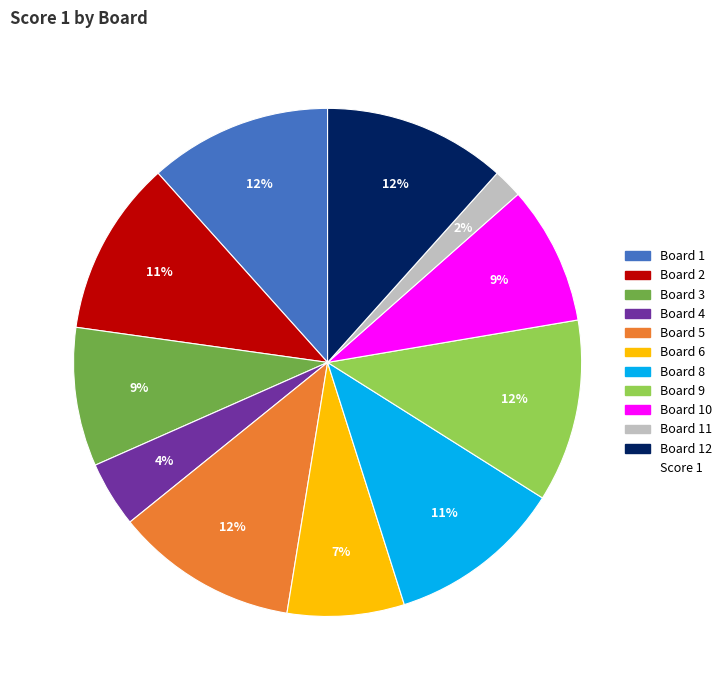

Count the number of slices in the pie.

11